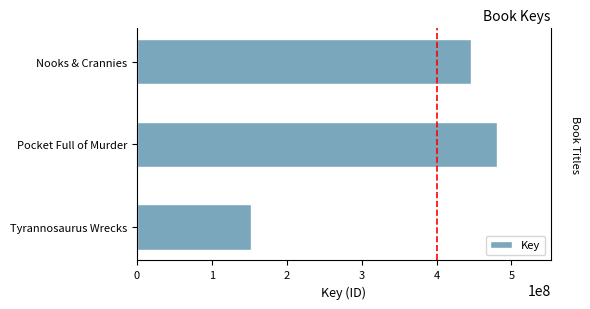

What is the difference between the maximum and minimum values?

327973694